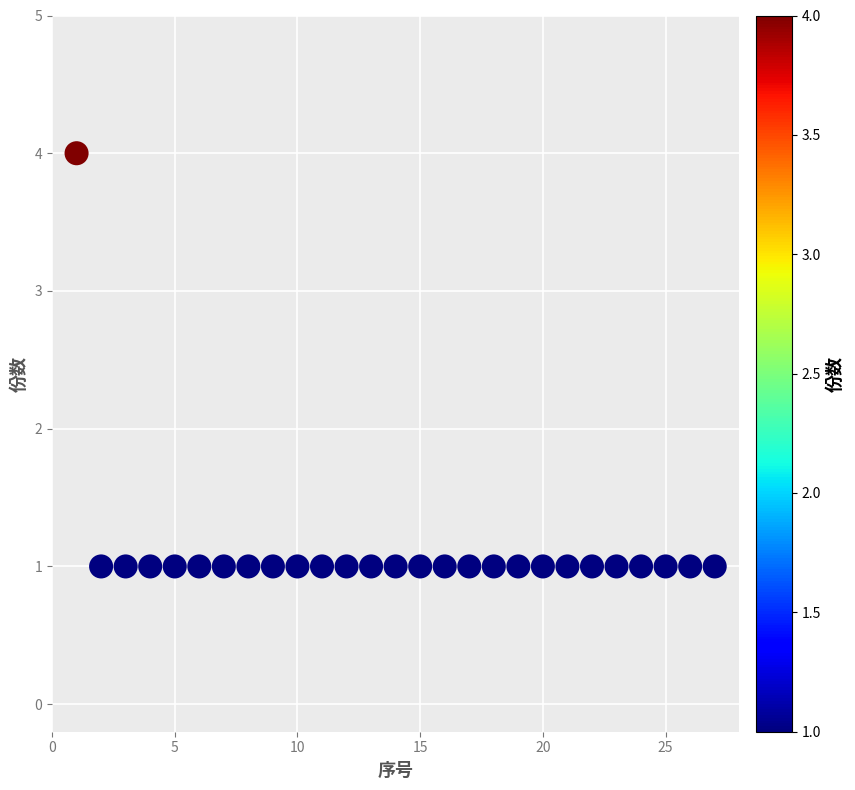

What is the range of Y values (max minus min)?

3